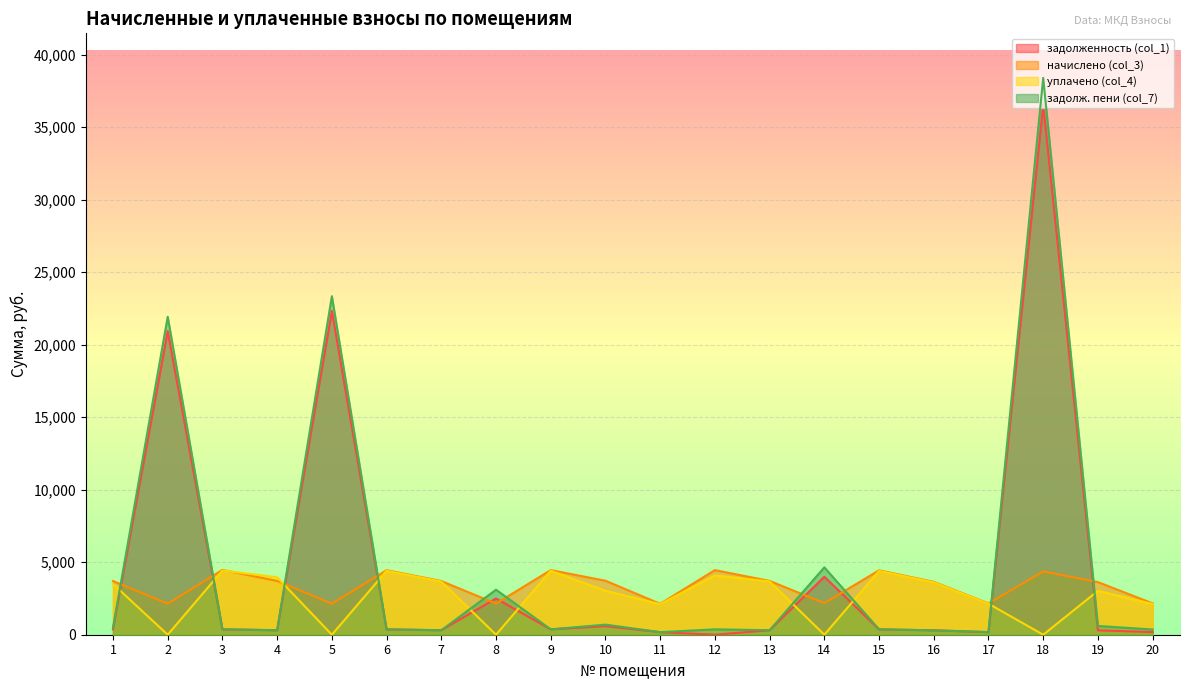

Rank the series at 14 from lowest to highest value.

уплачено (col_4), начислено (col_3), задолженность (col_1), задолж. пени (col_7)